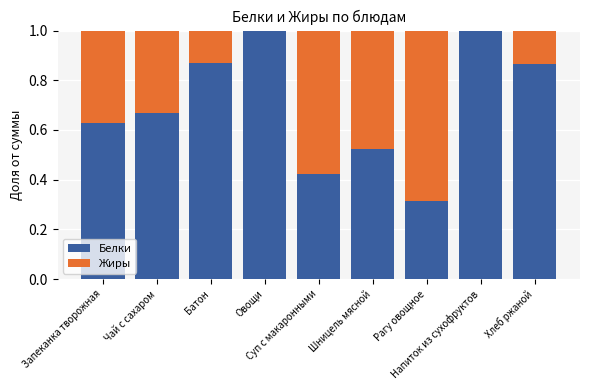

What is the maximum value for Белки?

1.0